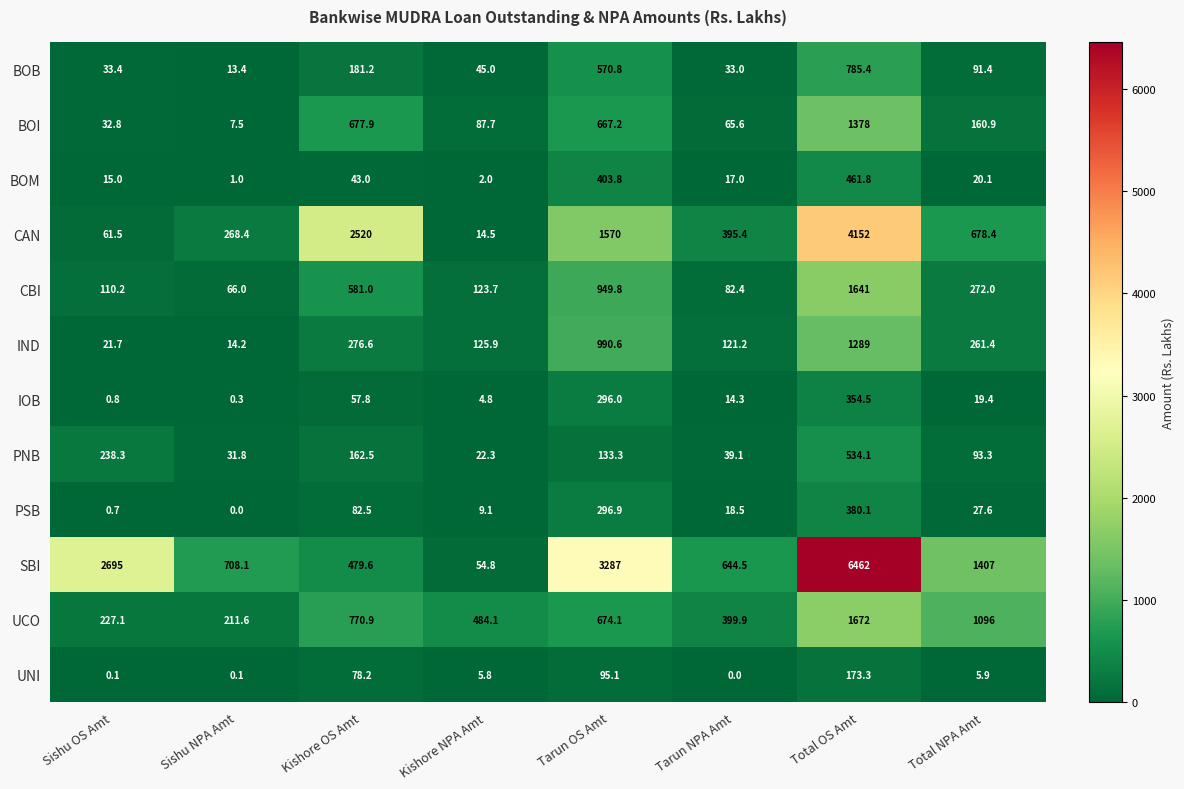

What is the approximate value of BOM at Total OS Amt?

461.8